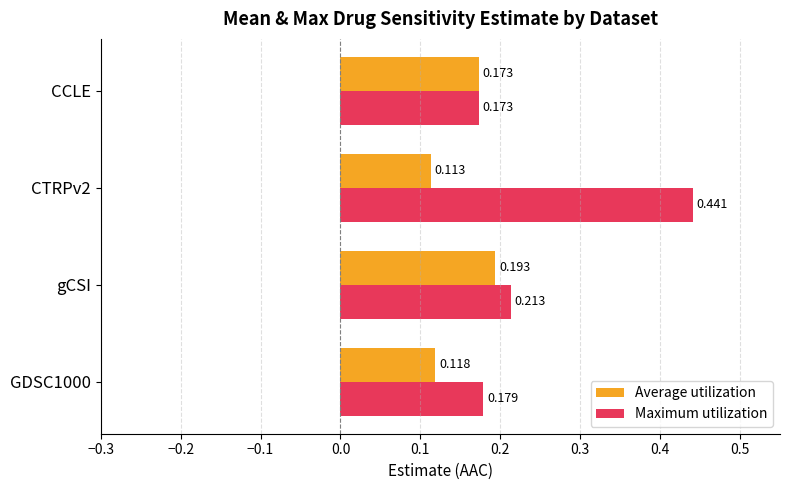

List the labels in order of Maximum utilization value, largest first.

CTRPv2, gCSI, GDSC1000, CCLE